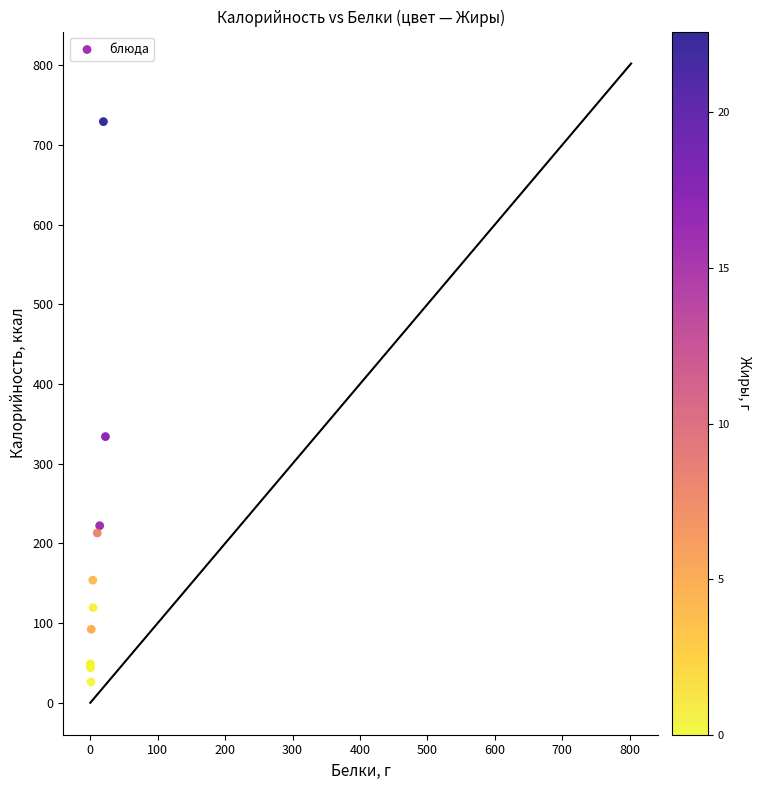

What Y value in the scatter plot is closest to 377?

334.1